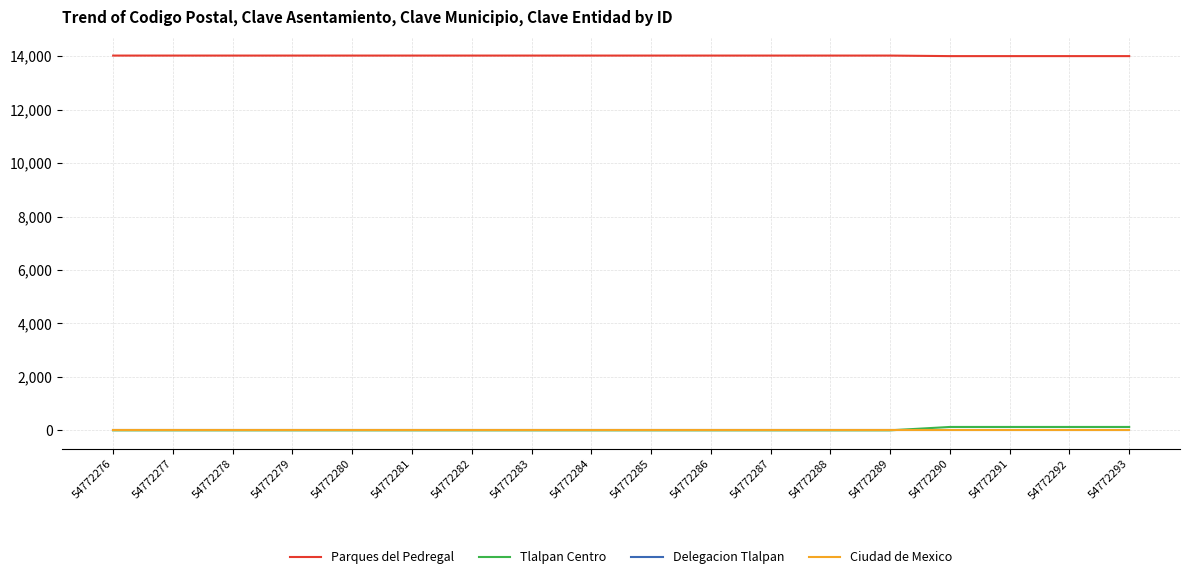

What is the greatest value displayed?

14020